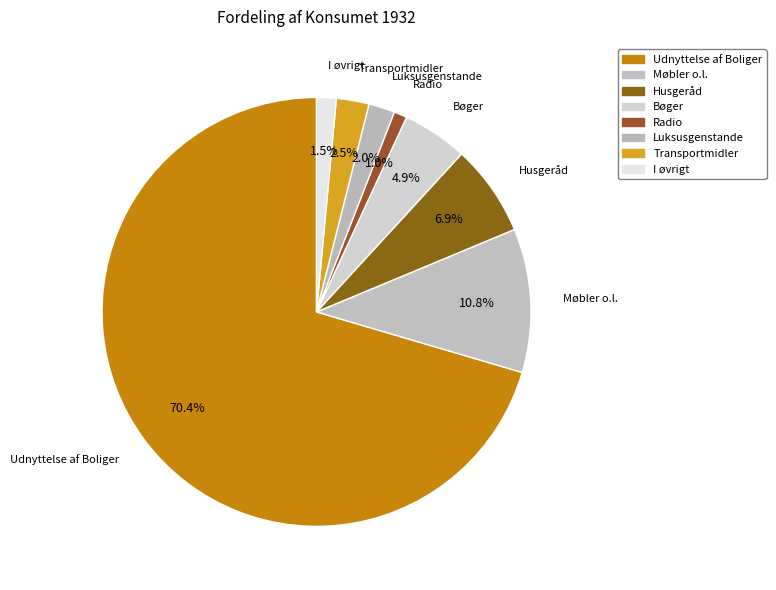

True or false: Luksusgenstande accounts for 8% of the total.

False